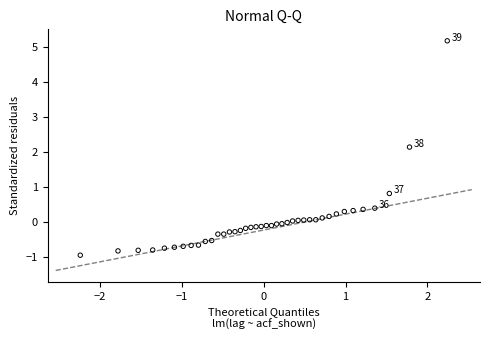

What is the range of X values (max minus min)?

4.5